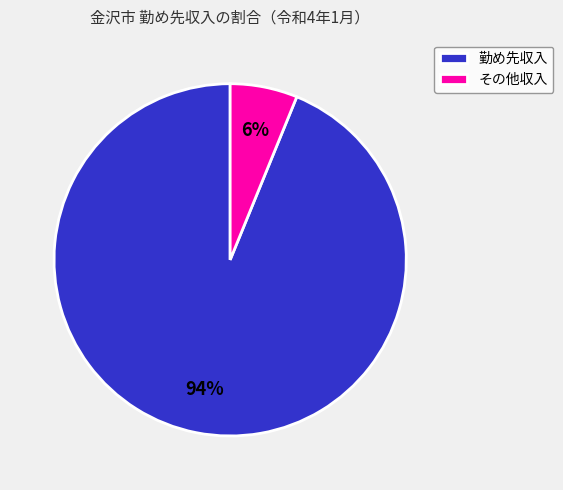

How many slices are in this pie chart?

2